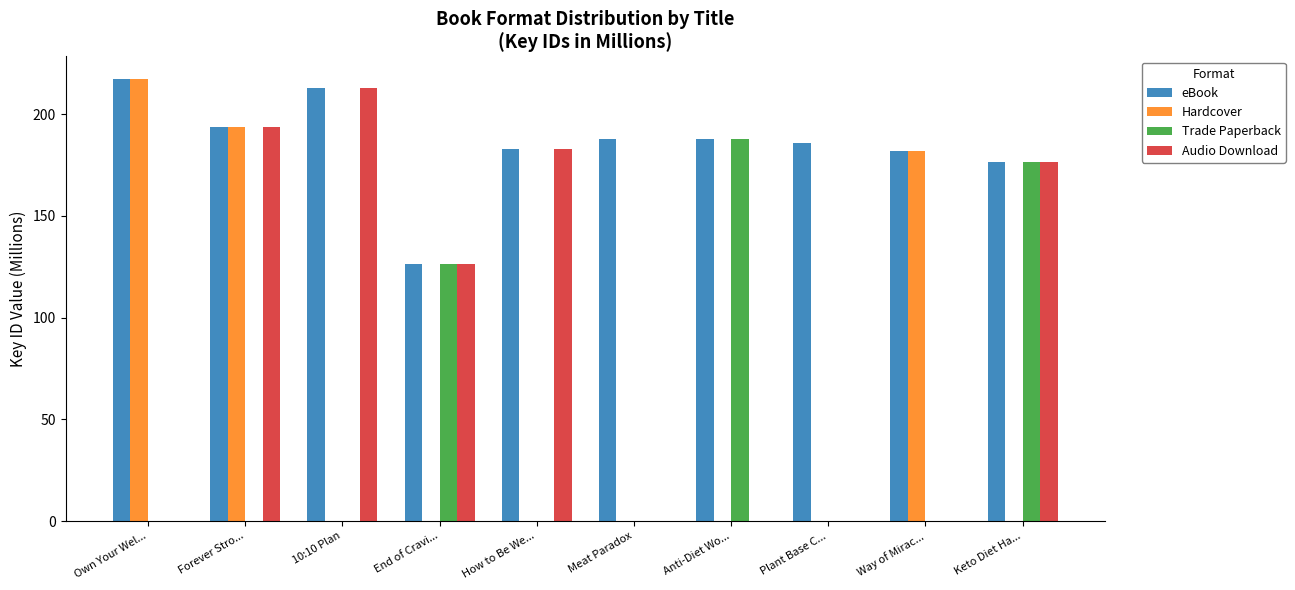

Is it true that Hardcover equals 348.3 at Forever Stro...?

False